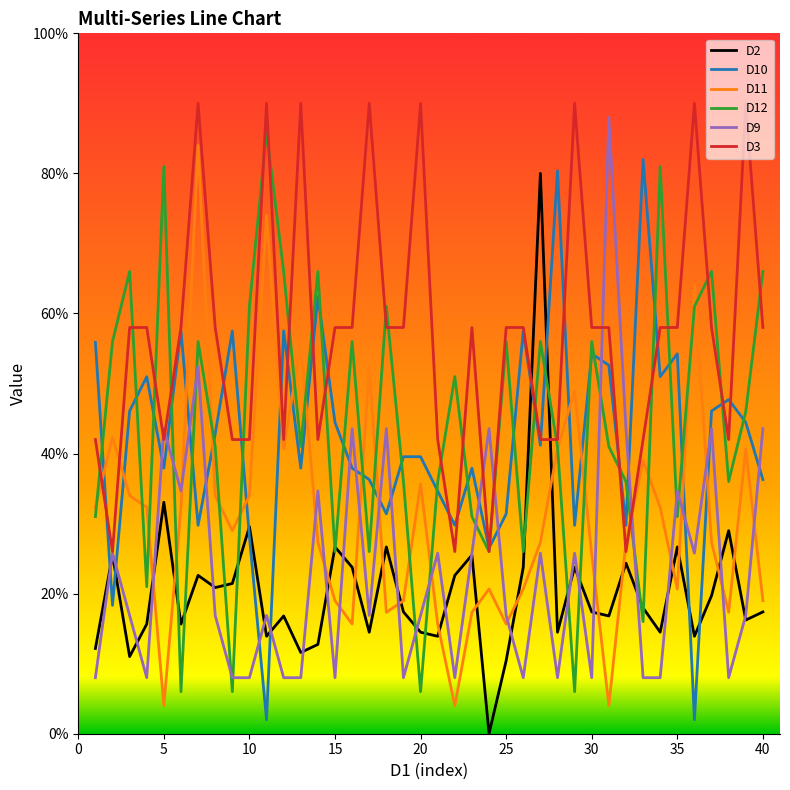

List the series in order of their peak value, lowest first.

D2, D10, D11, D12, D9, D3